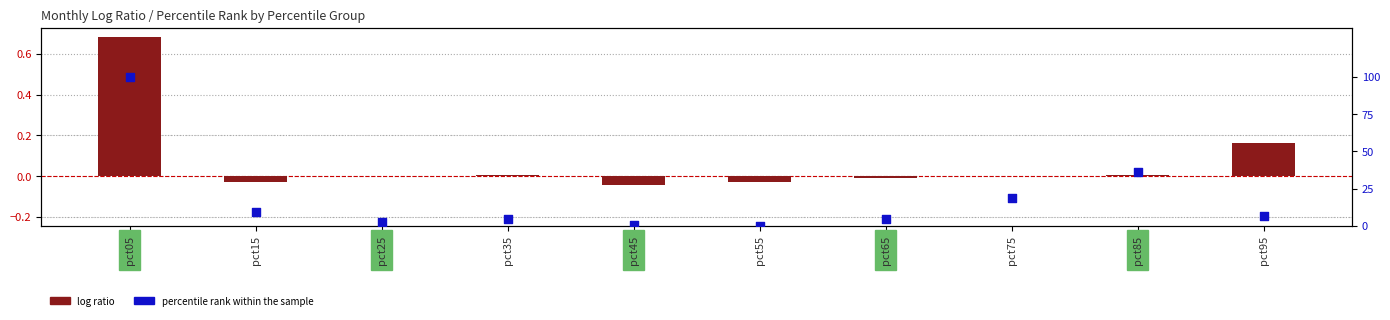

Is the value of percentile rank within the sample at pct65 greater than the value of log ratio at pct65?

Yes